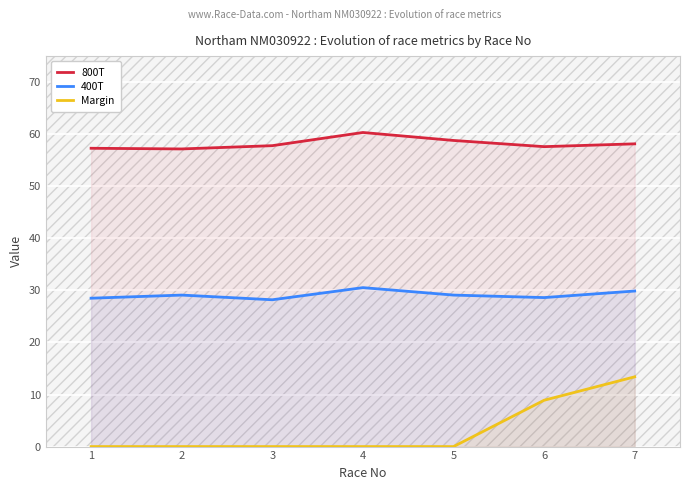

List the series in order of their overall mean, highest first.

800T, 400T, Margin